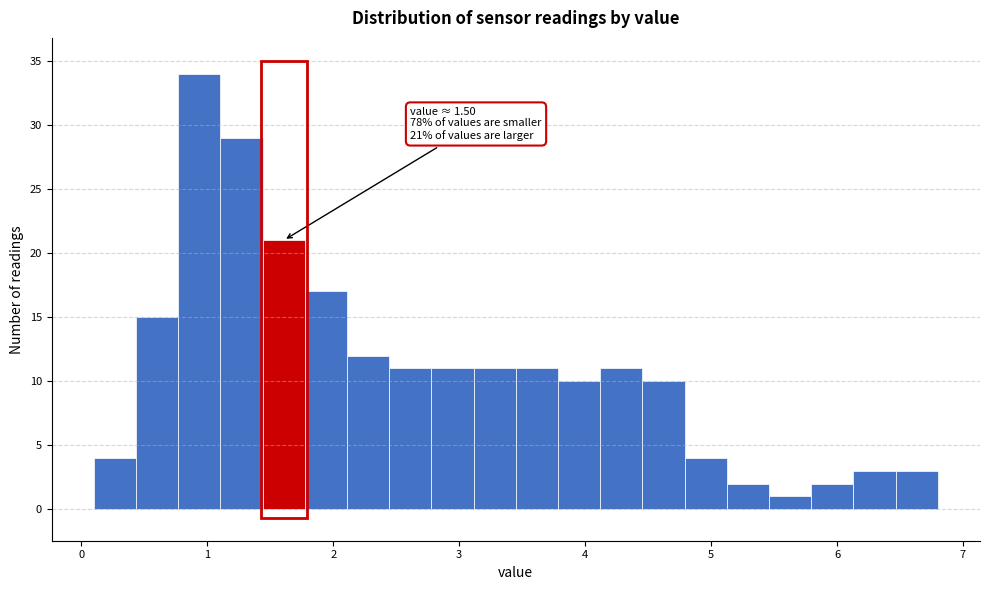

Around what value on the x-axis is the tallest bar? Give the approximate position of its centre, as read against the axis.

0.9